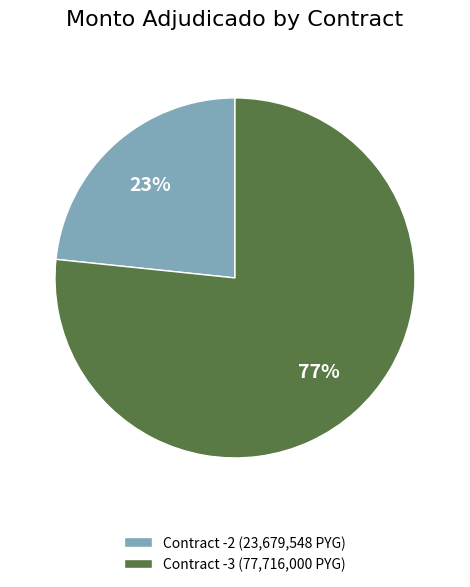

To the nearest percent, what is the average slice percentage?

50%